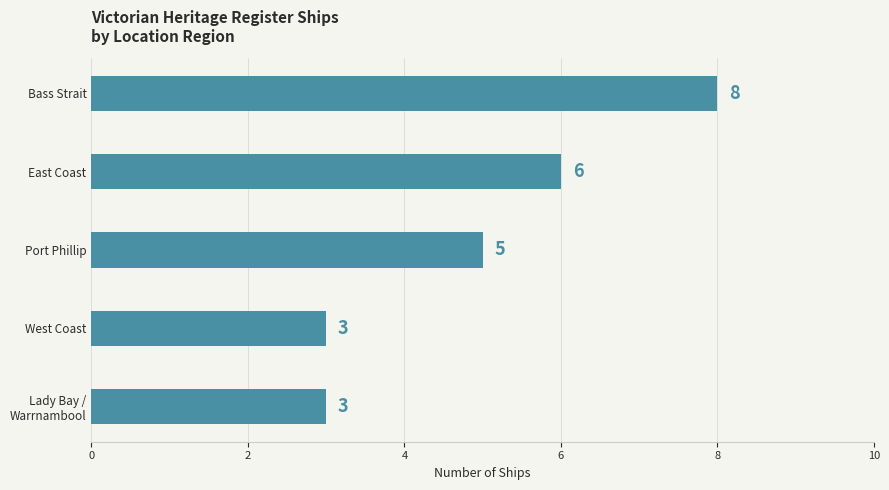

What is the change in value from East Coast to Lady Bay / Warrnambool?

-3